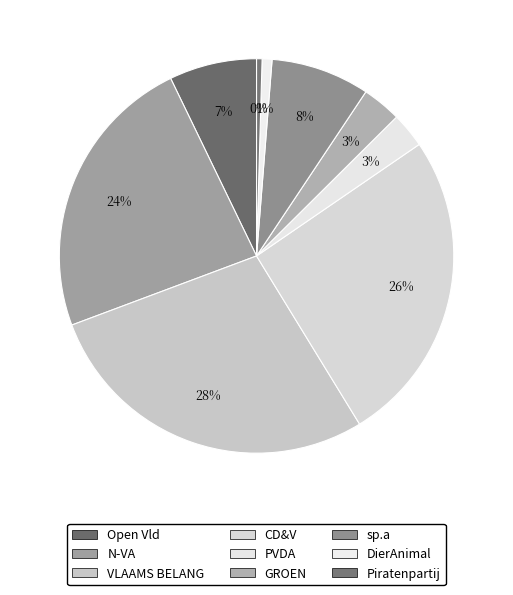

What is the smallest slice in the pie chart?

Piratenpartij